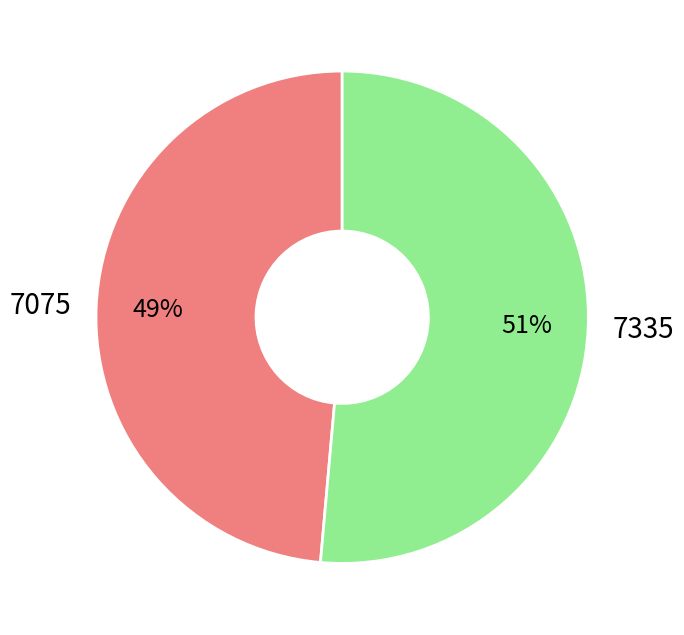

Is there any slice that represents more than half of the pie?

Yes